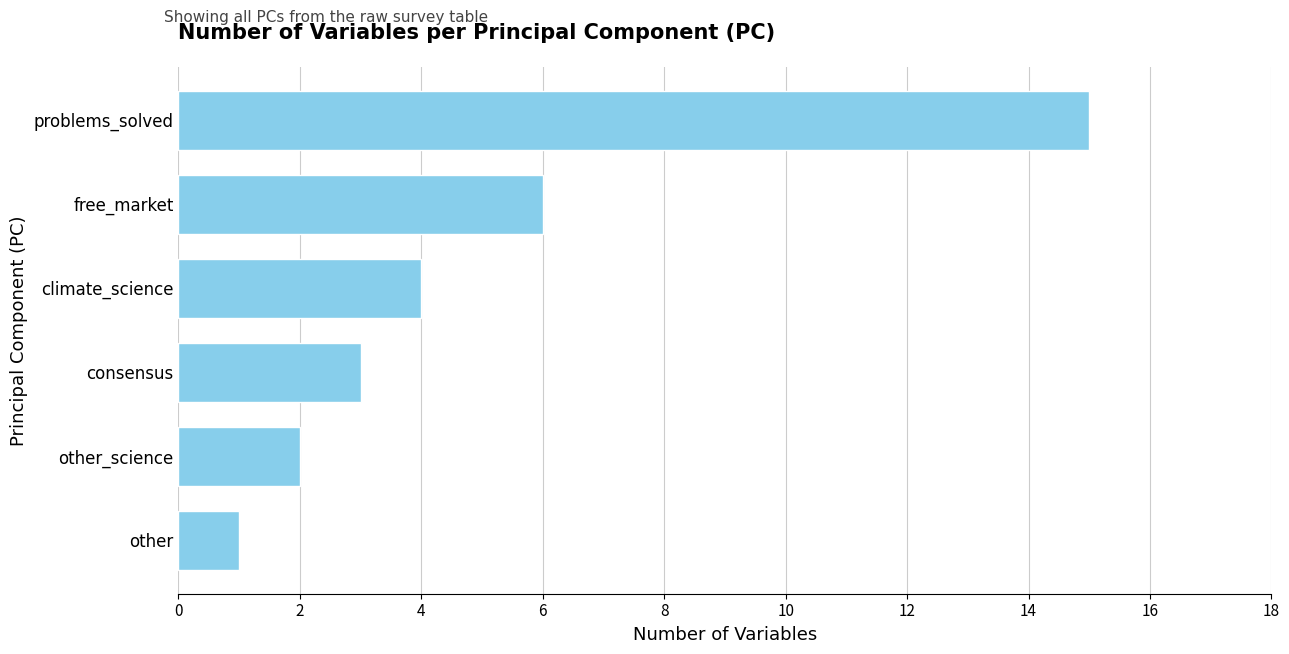

At which category does the chart reach its minimum across all series?

other